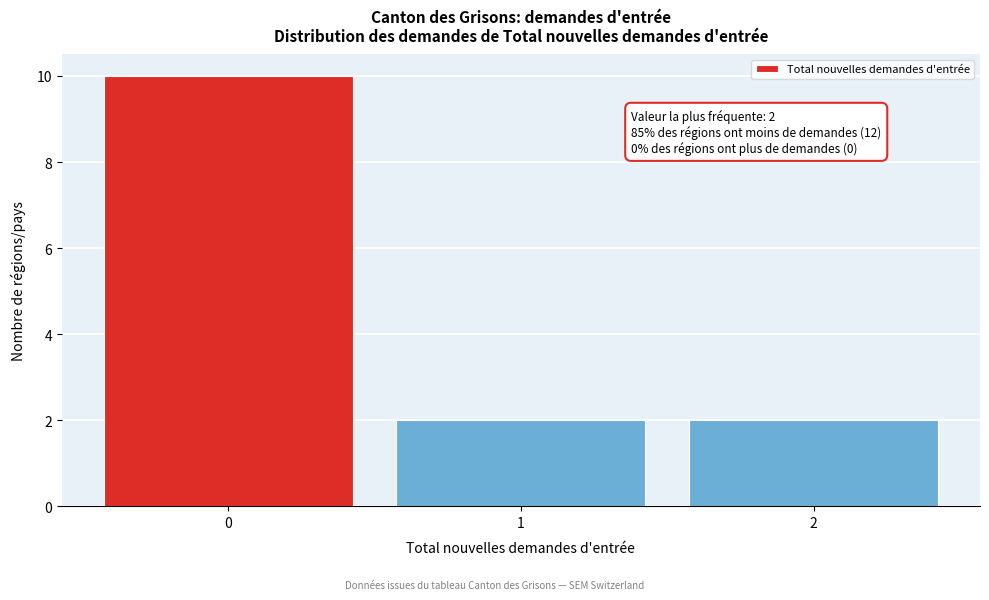

Reading left to right, transcribe all the data shown in this chart.

10	2	2